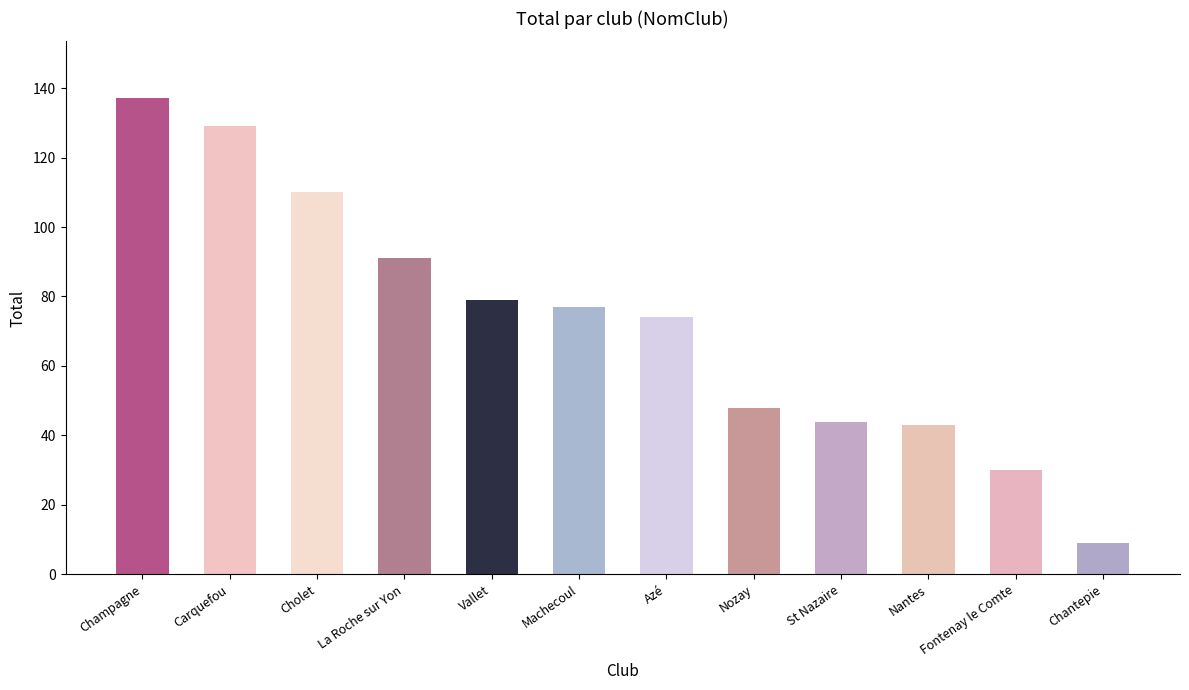

What is the change in value from Azé to Nozay?

-26